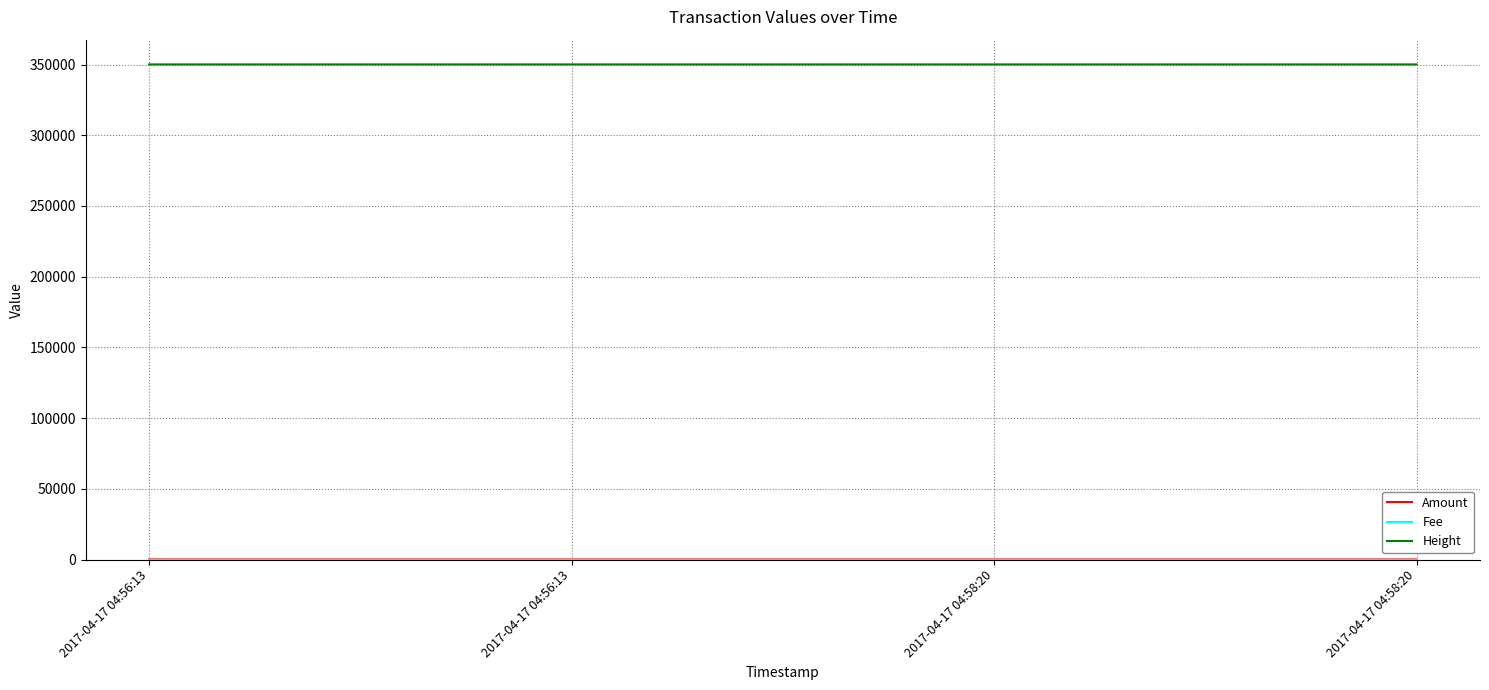

Is it true that Fee equals 0 at 2017-04-17 04:58:20?

False